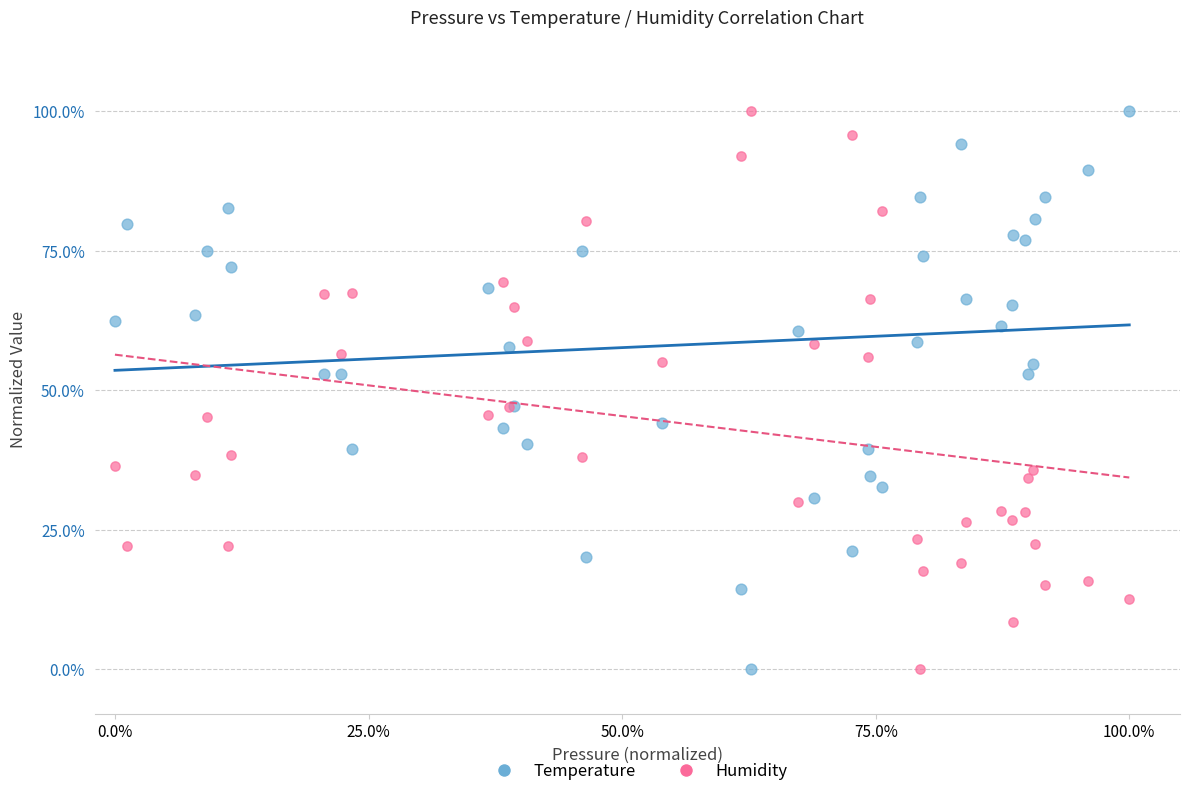

What are all the series names shown in the legend?

Temperature, Humidity